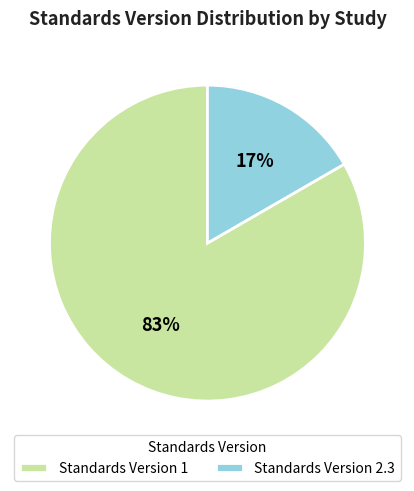

To the nearest percent, what percentage of the pie is Standards Version 2.3?

17%